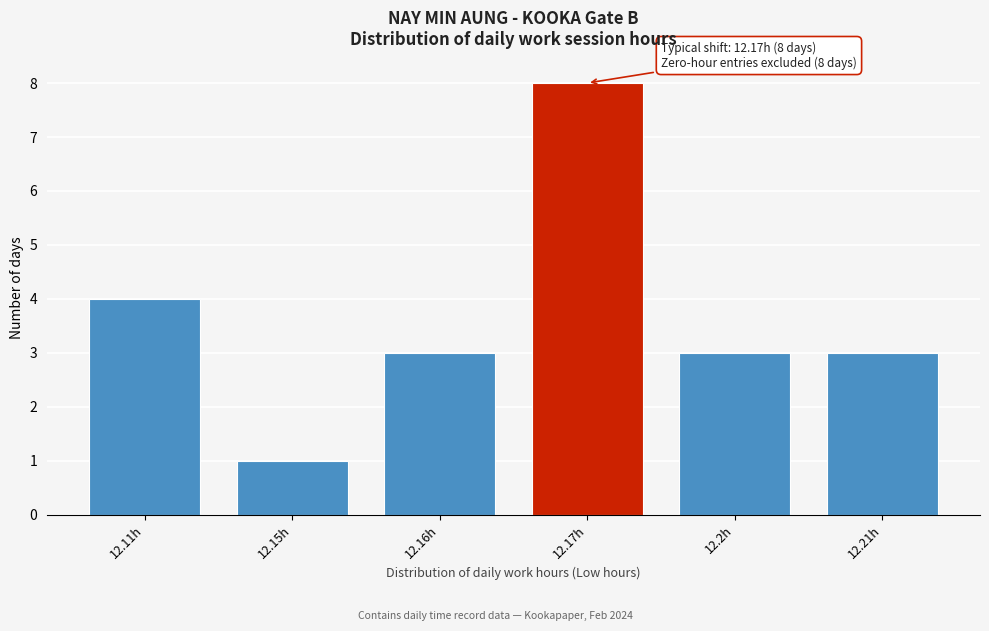

Reading left to right, list all the values displayed in this chart.

4	1	3	8	3	3